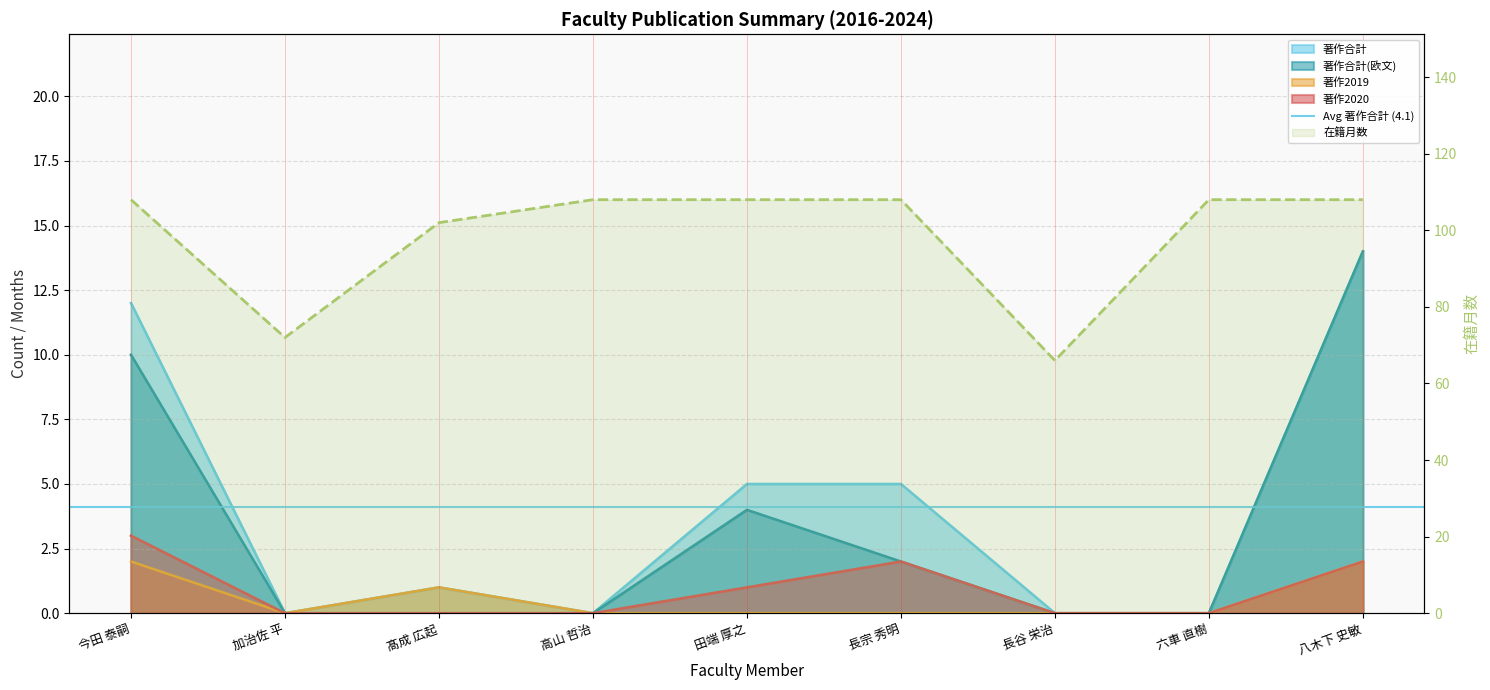

Is it true that 著作合計 equals 7 at 加治佐 平?

False